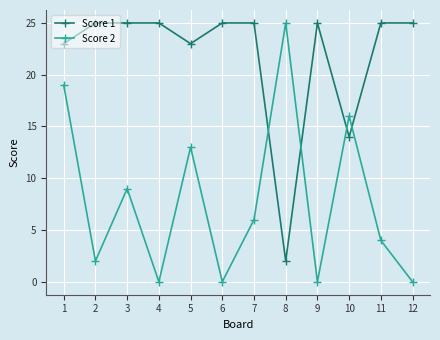

Is it true that Score 2 equals 4 at 5?

False